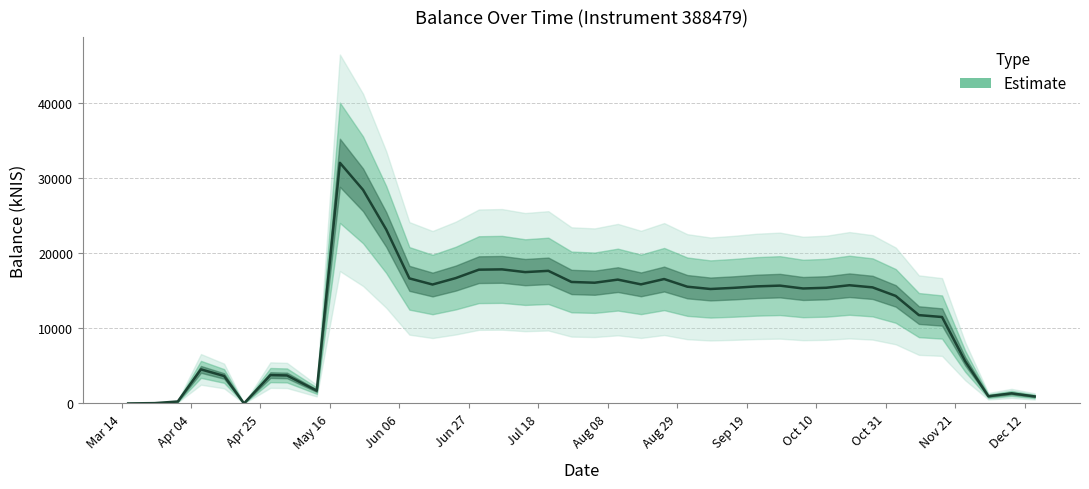

Does the chart have visible grid lines?

Yes